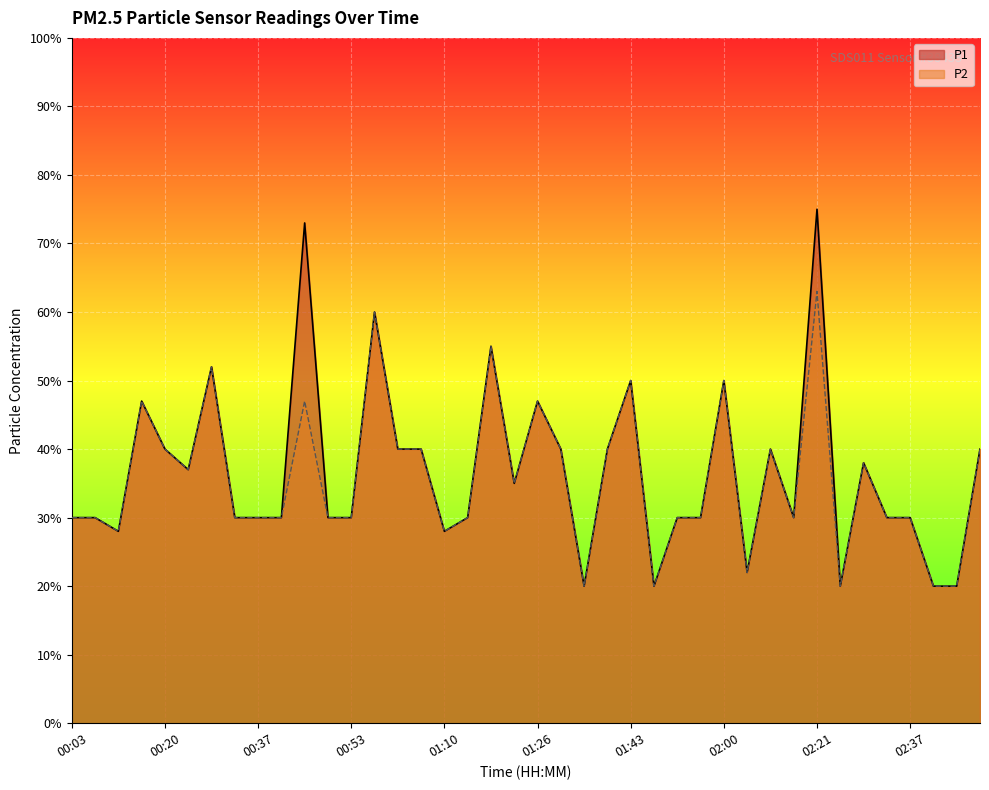

What are all the series names shown in the legend?

P1, P2